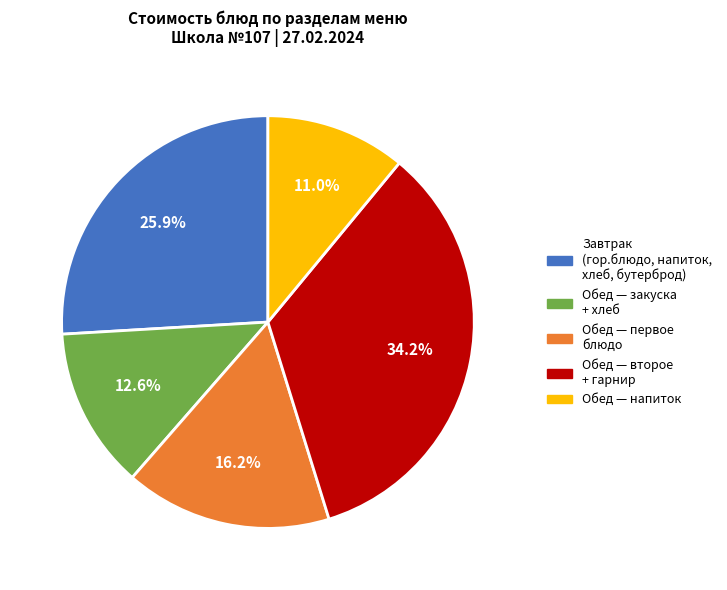

Which slice is the largest?

Обед — второе + гарнир